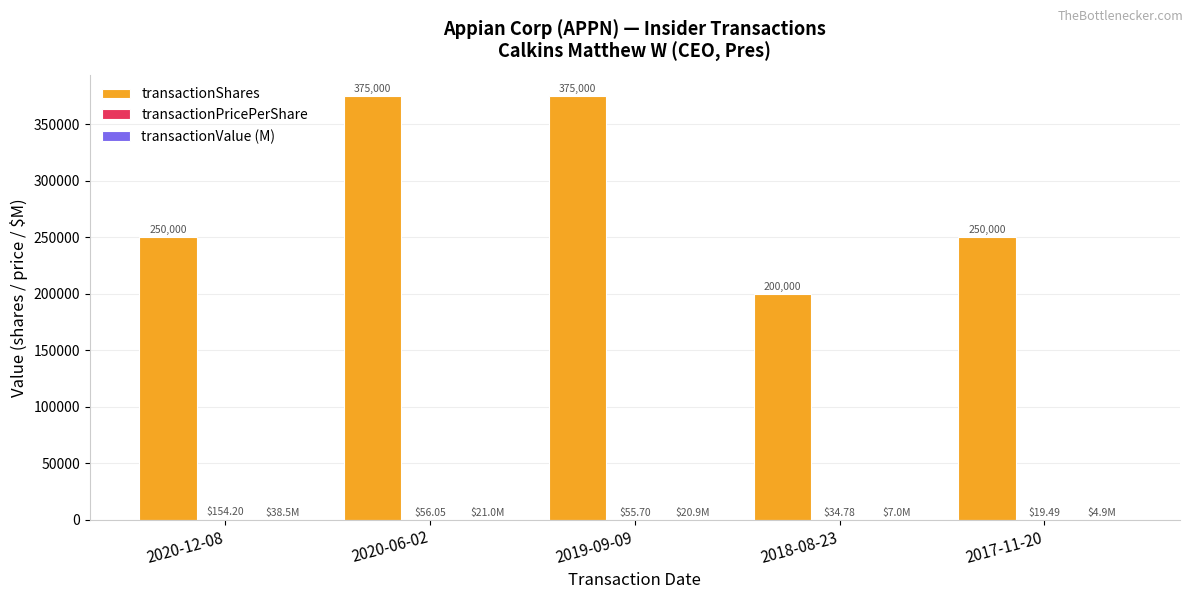

Count the transactionShares values in the range 250000 to 375000.

4